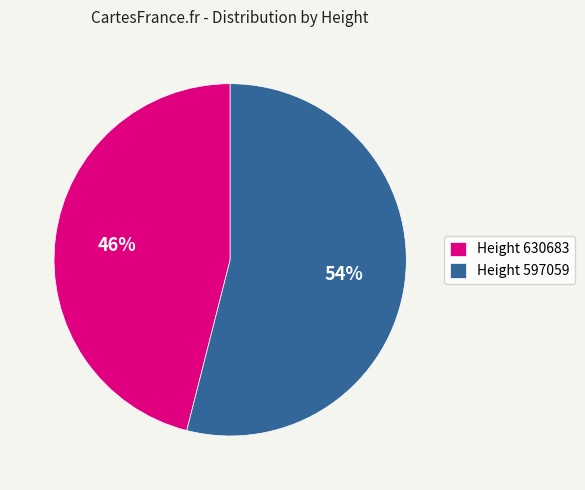

Which category accounts for the majority?

Height 597059